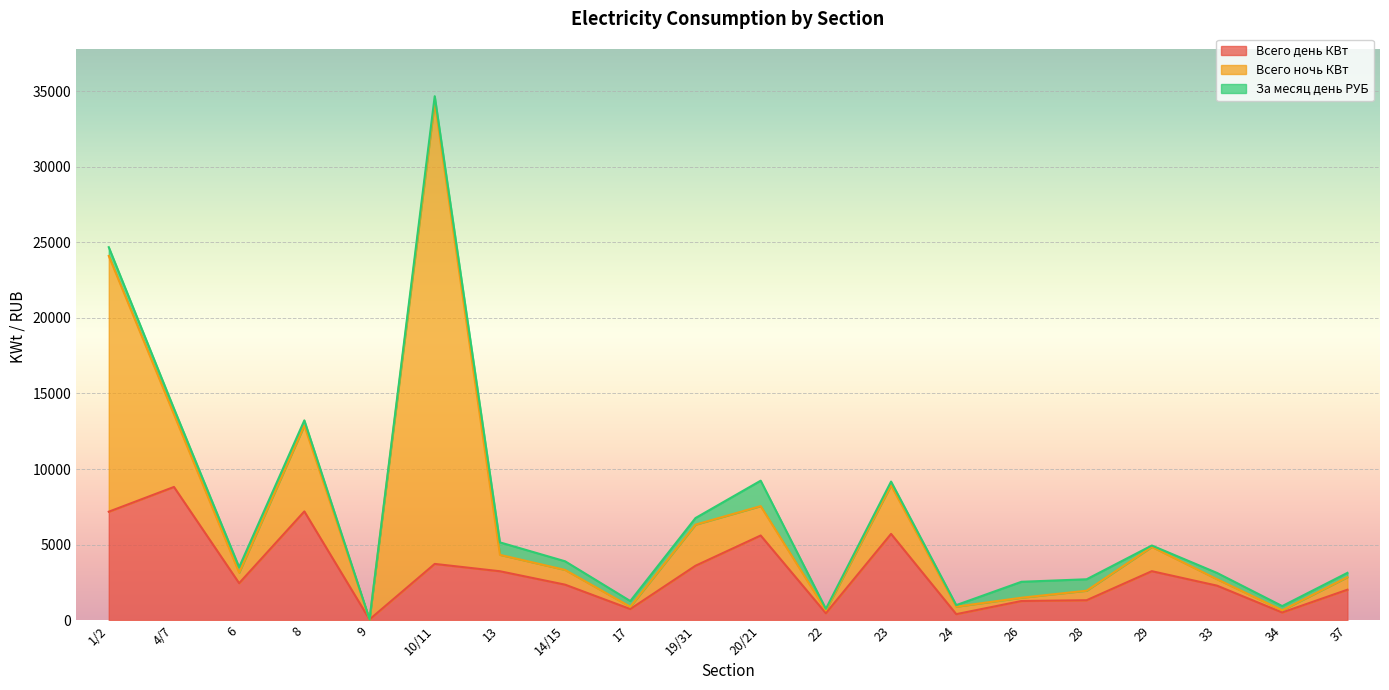

Reading right to left, list all the values displayed in this chart.

Всего день КВт: 2013.9	507.8	2283.1	3240.1	1318.9	1266.0	396.5	5709.0	456.0	5602.2	3600.0	734.5	2348.0	3236.0	3721.6	45.8	7196.7	2445.1	8814.5	7176.7
Всего ночь КВт: 829.9	146.6	426.5	1607.2	630.3	217.4	496.3	3213.1	189.8	1944.3	2719.0	151.5	975.3	1086.1	30582.7	0.5	5682.6	696.1	4806.0	16925.0
За месяц день РУБ: 285.8	276.6	414.9	92.2	756.0	1055.7	101.4	248.9	101.4	1682.7	437.9	378.0	571.6	825.2	368.8	18.4	341.1	364.2	382.6	580.9